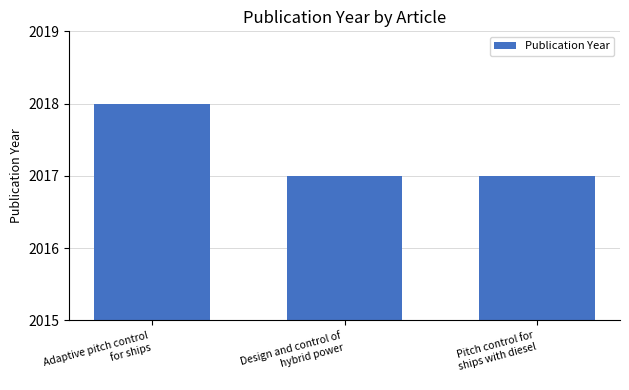

The chart shows a value of 2017 at Pitch control for
ships with diesel. True or false?

True